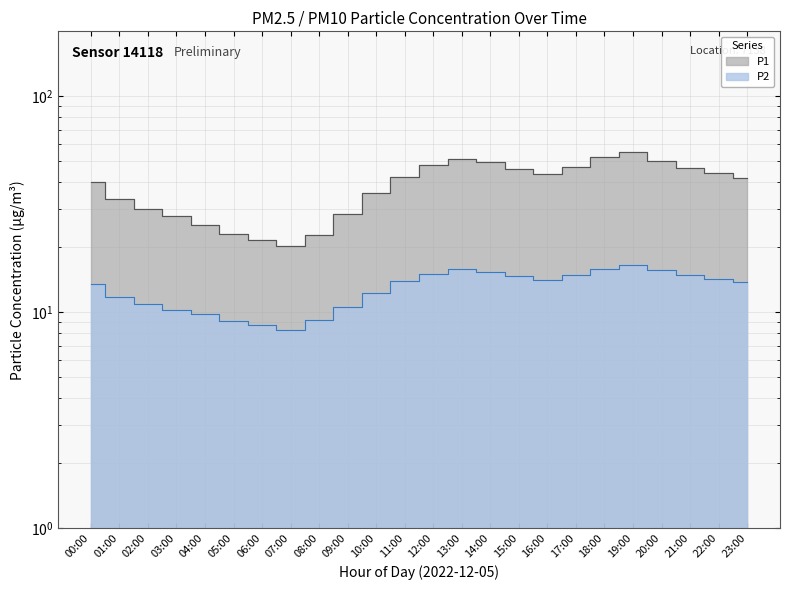

What is the sum of the P1 values at 21:00 and 03:00?

74.5